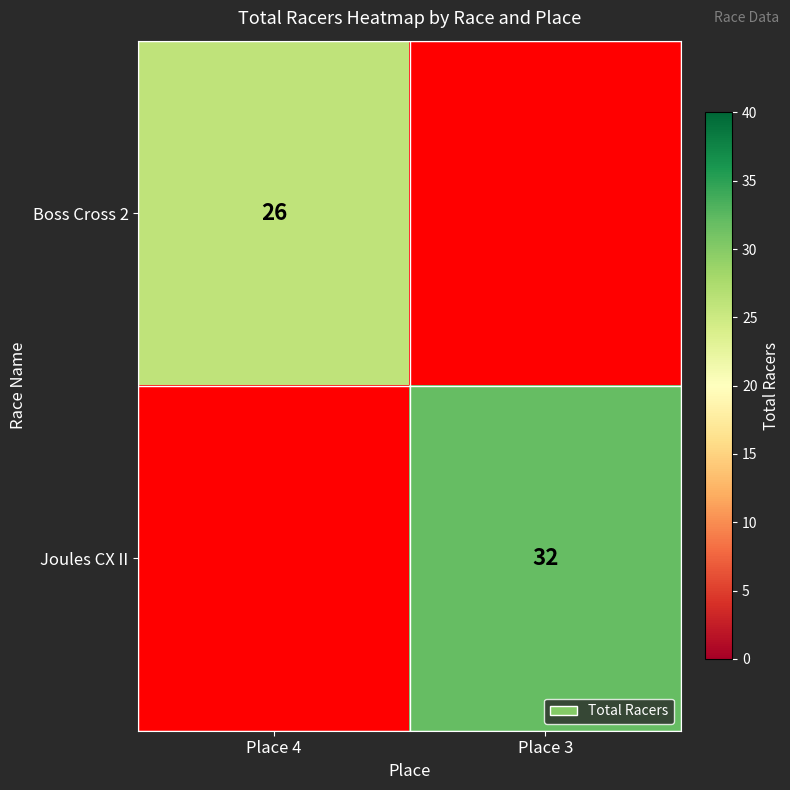

Is it true that Boss Cross 2 equals 26 at Place 4?

True